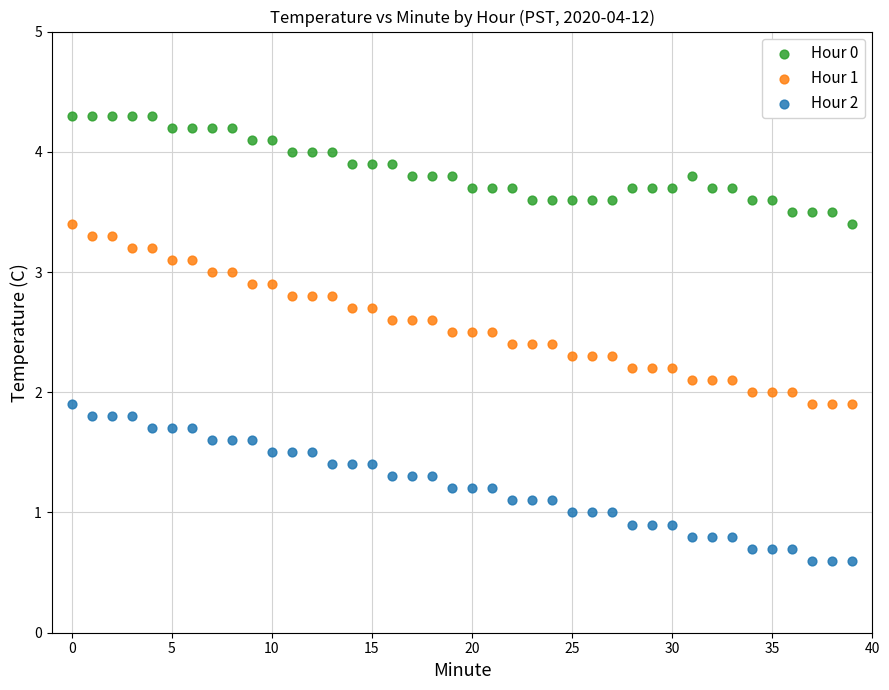

Which series has the widest spread of Y values?

Hour 1